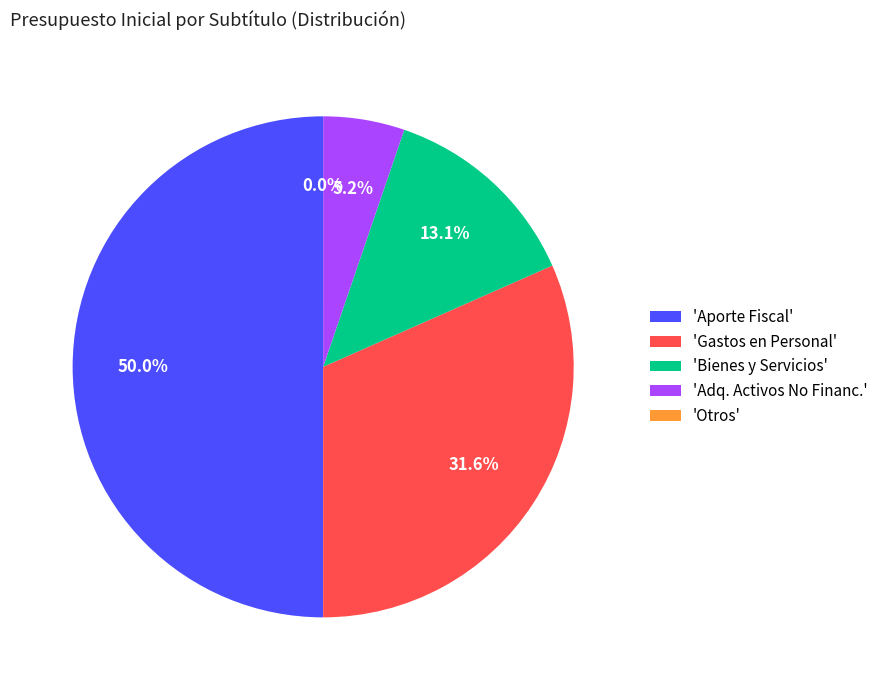

What is the largest slice in the pie chart?

'Aporte Fiscal'